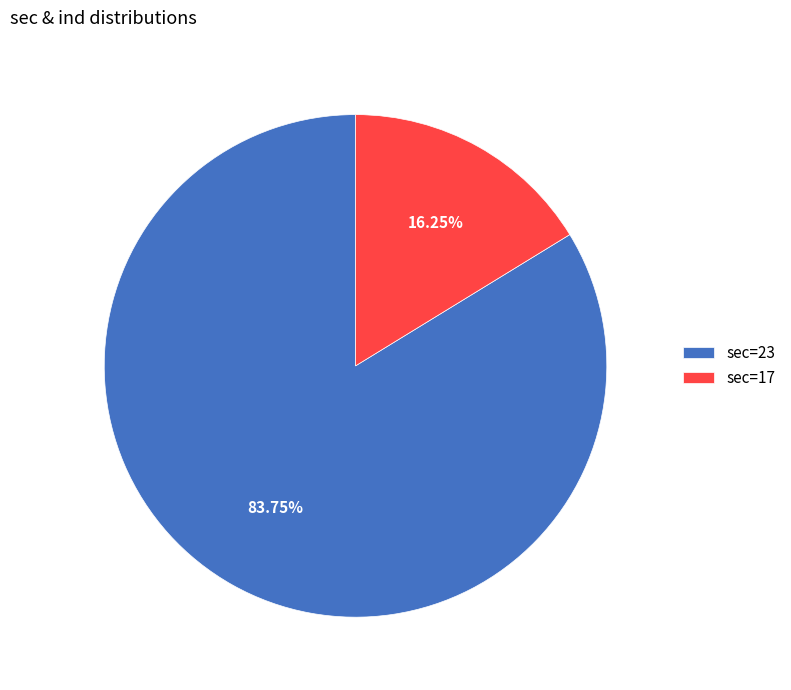

What is the largest slice in the pie chart?

sec=23